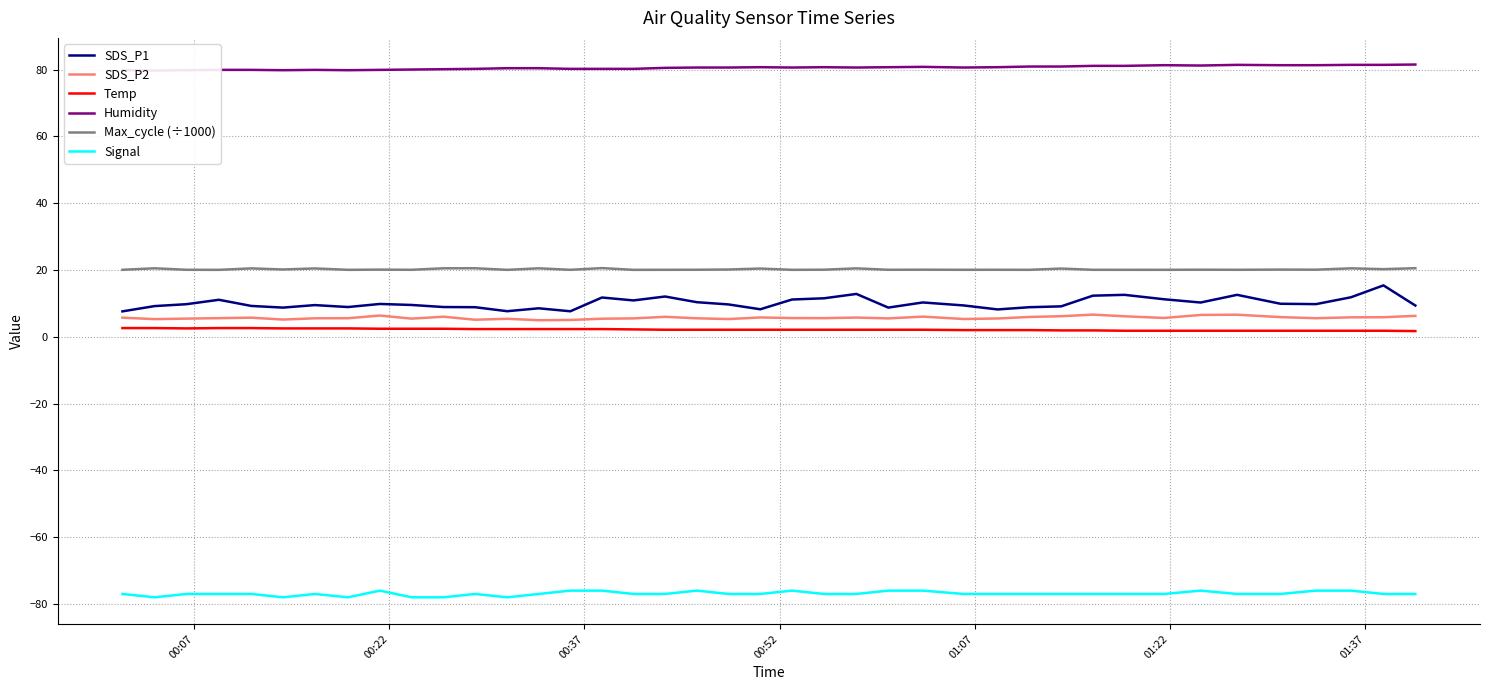

How many data points in SDS_P2 are less than 5?

1